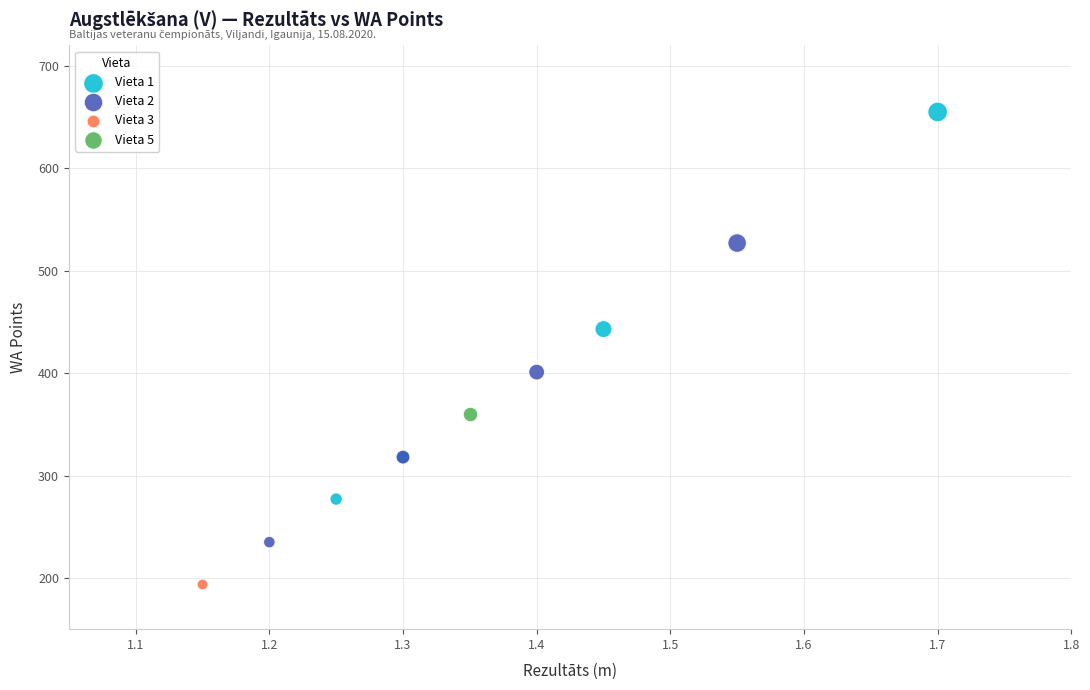

Which series reaches the maximum Y coordinate?

Vieta 1